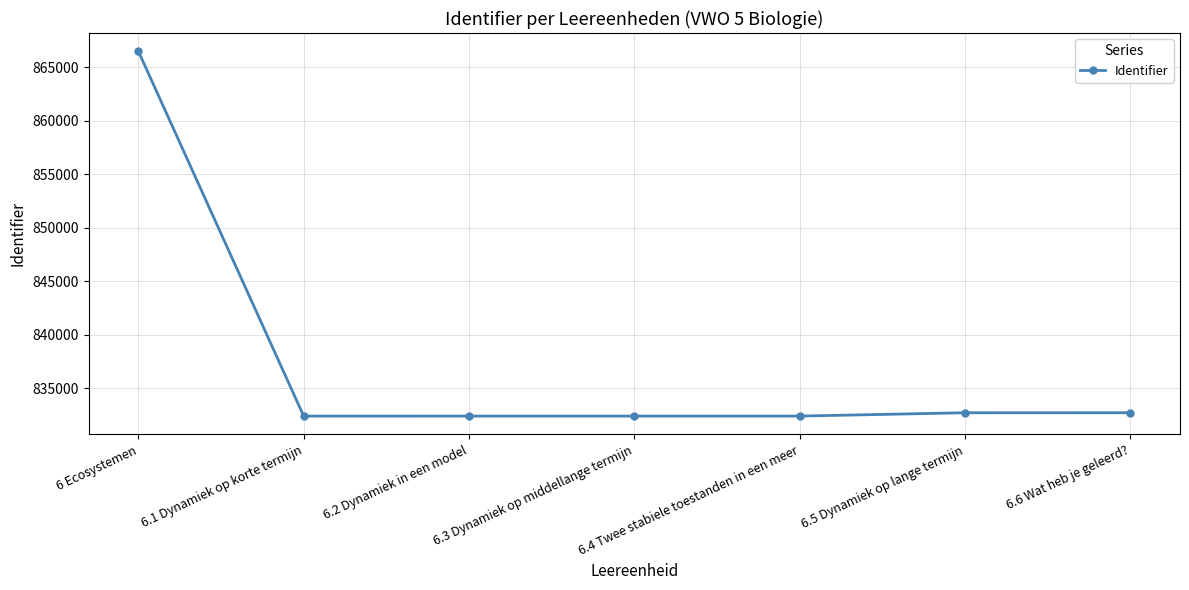

True or false: there are more than 2 points higher than both neighbors.

False